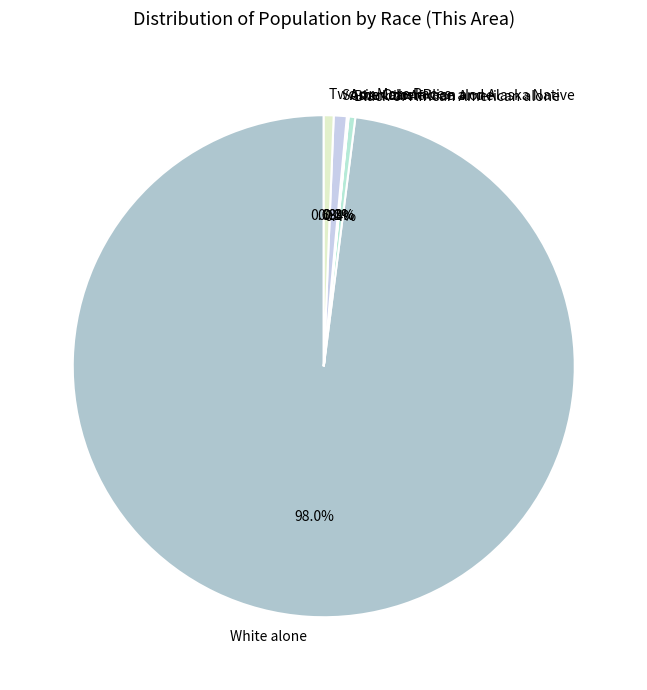

How much of the chart is everything except Black or African American alone?

99.6%